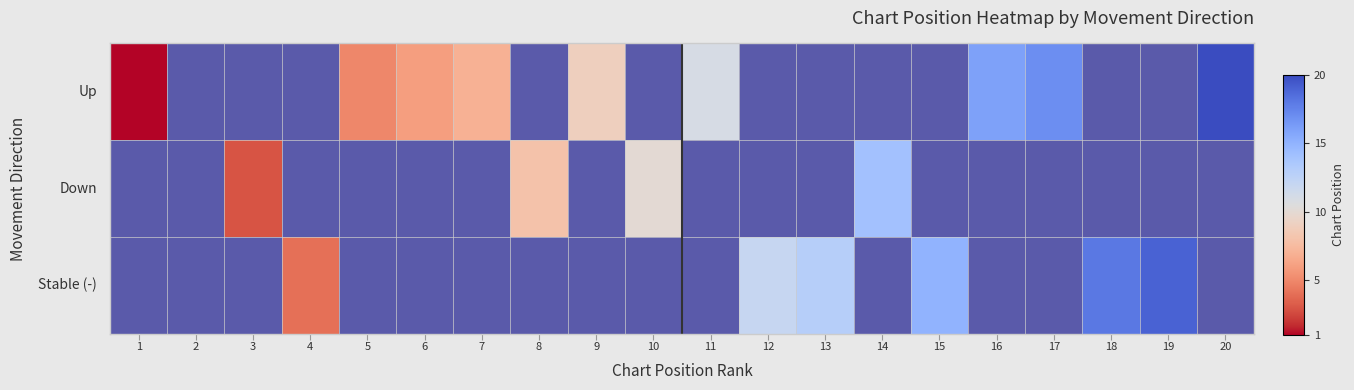

How many series are shown in this chart?

3